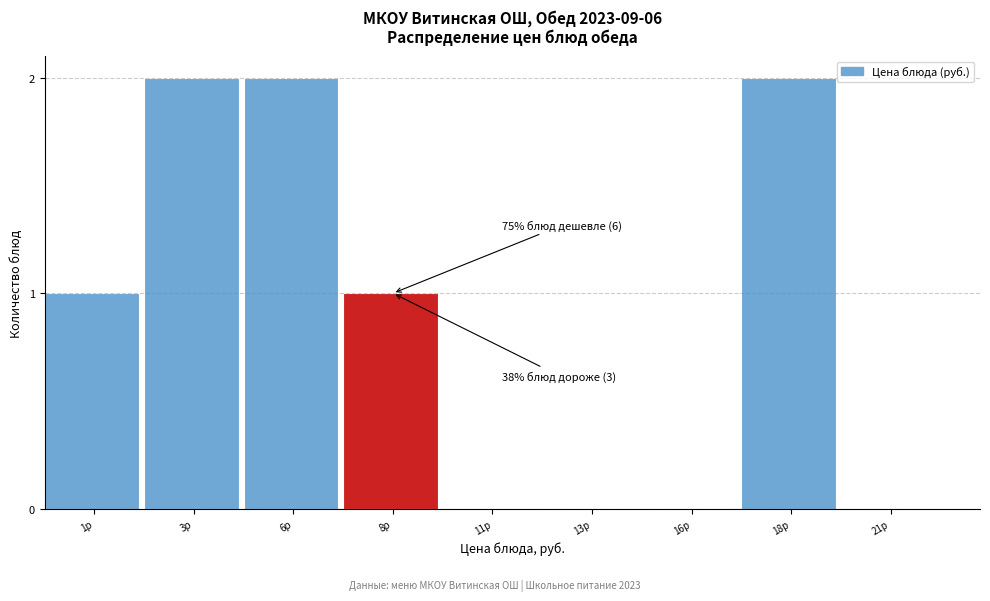

Reading right to left, transcribe all the data shown in this chart.

21р=0	18р=2	16р=0	13р=0	11р=0	8р=1	6р=2	3р=2	1р=1